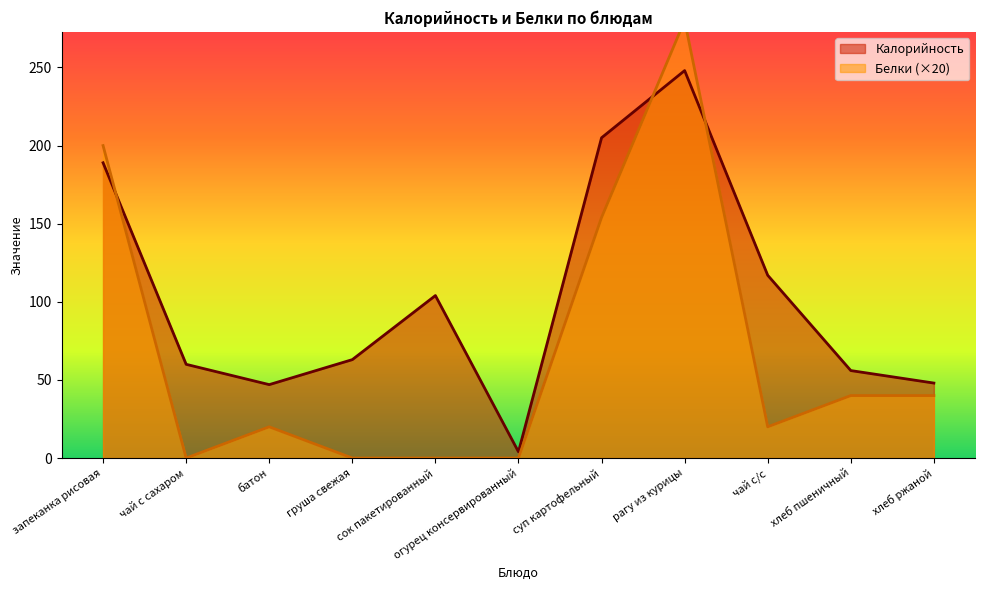

List the series in order of their overall mean, highest first.

Калорийность, Белки